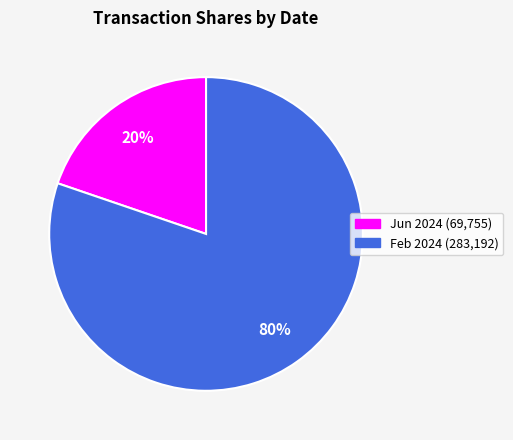

To the nearest percent, what is the difference between the largest and smallest slice percentages?

60%